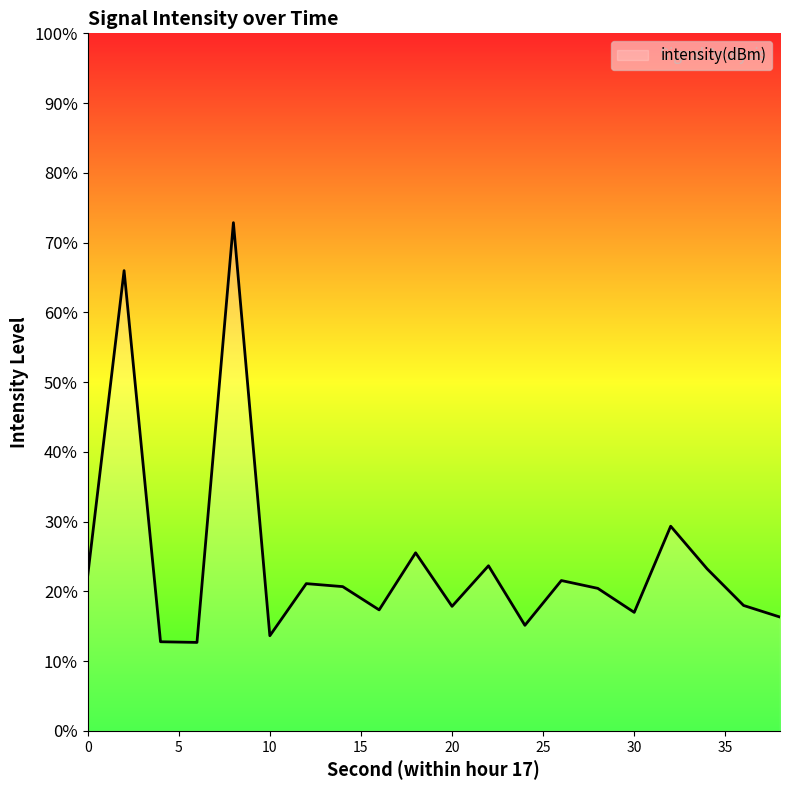

How many points are higher than both their immediate neighbors (excluding endpoints)?

7